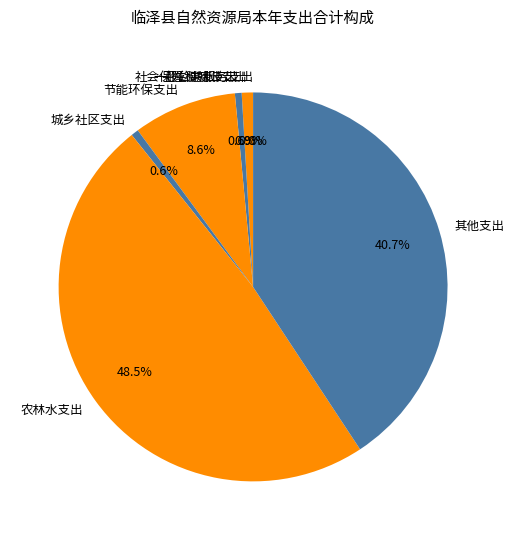

To the nearest percent, what percentage of the pie is 城乡社区支出?

1%